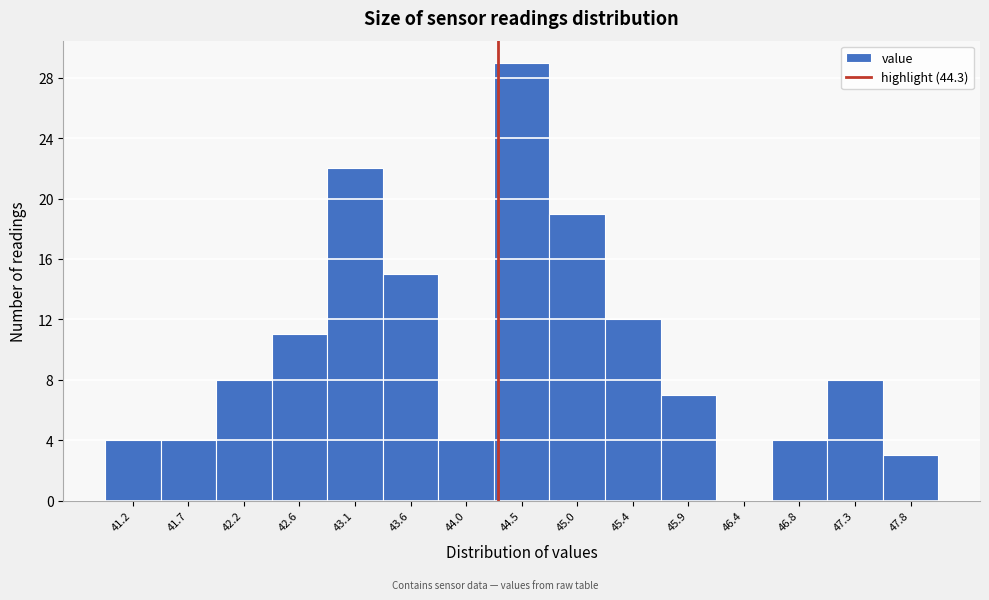

Which range on the x-axis has the tallest bar?

44.25 to 44.75